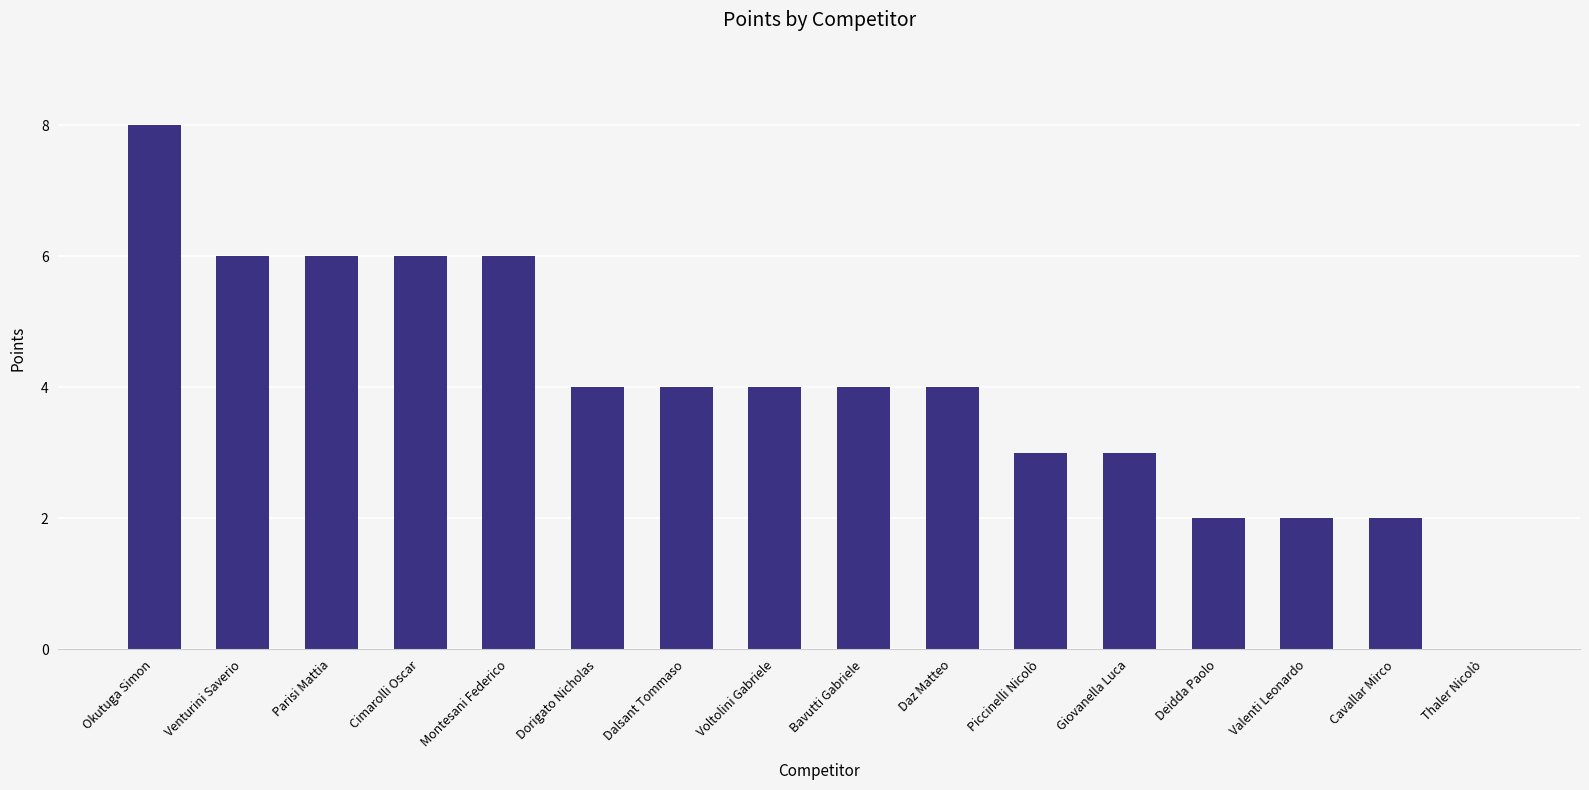

What is the approximate value at Okutuga Simon?

8